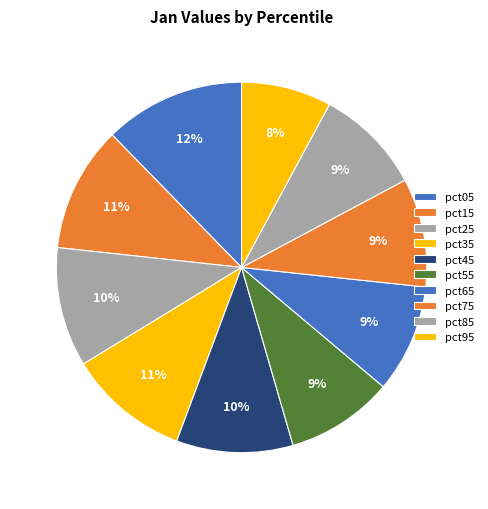

Between pct05 and pct35, which is larger?

pct05